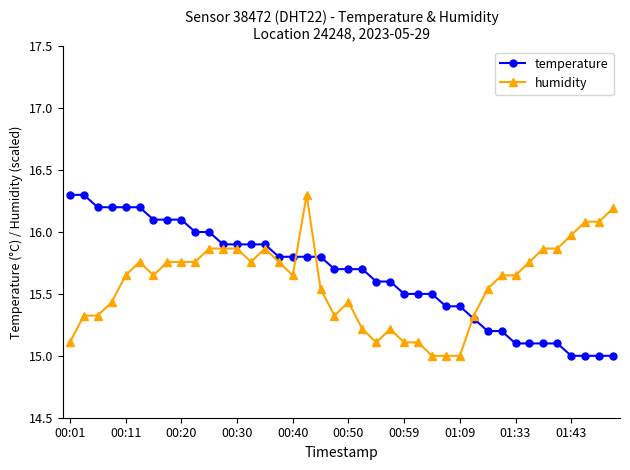

What is the lowest value of the humidity series?

15.0